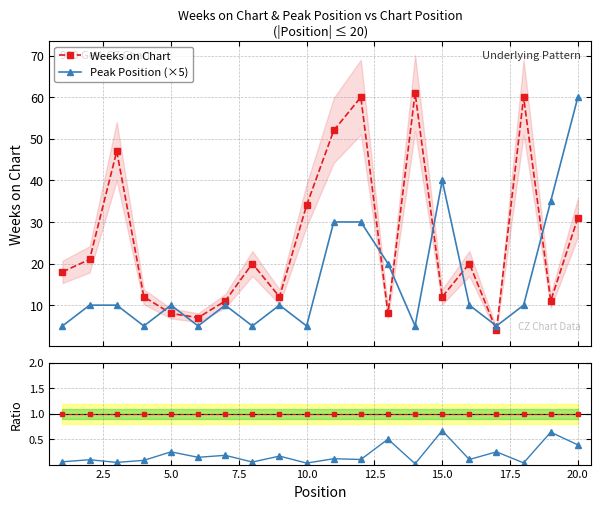

What is the highest value of the Weeks on Chart series?

61